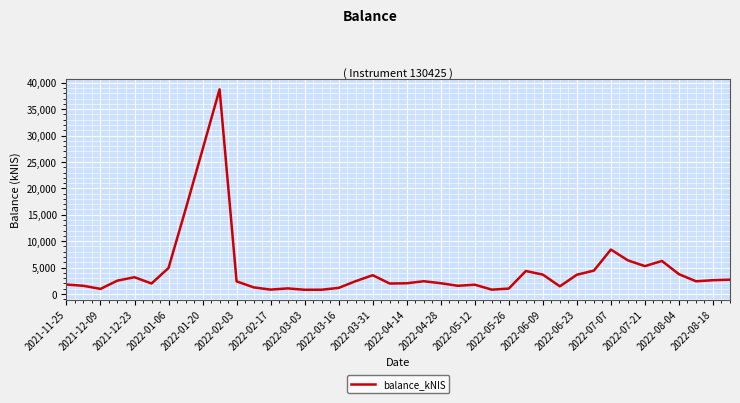

What is the difference between the maximum and minimum values?

37973.9